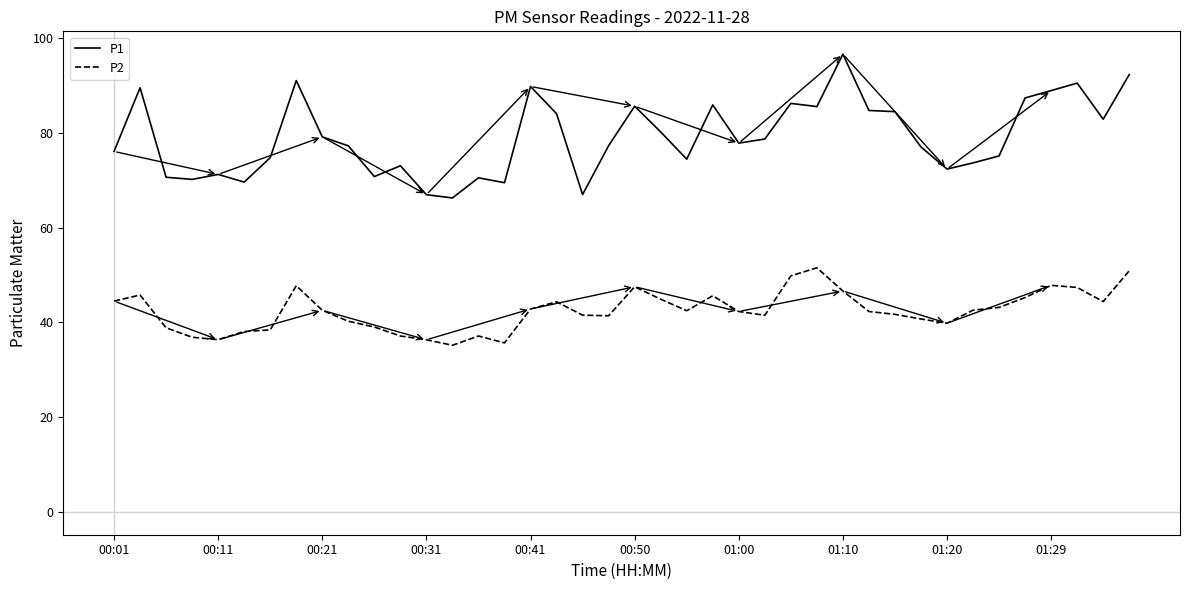

True or false: P2 and P1 intersect in this chart.

False